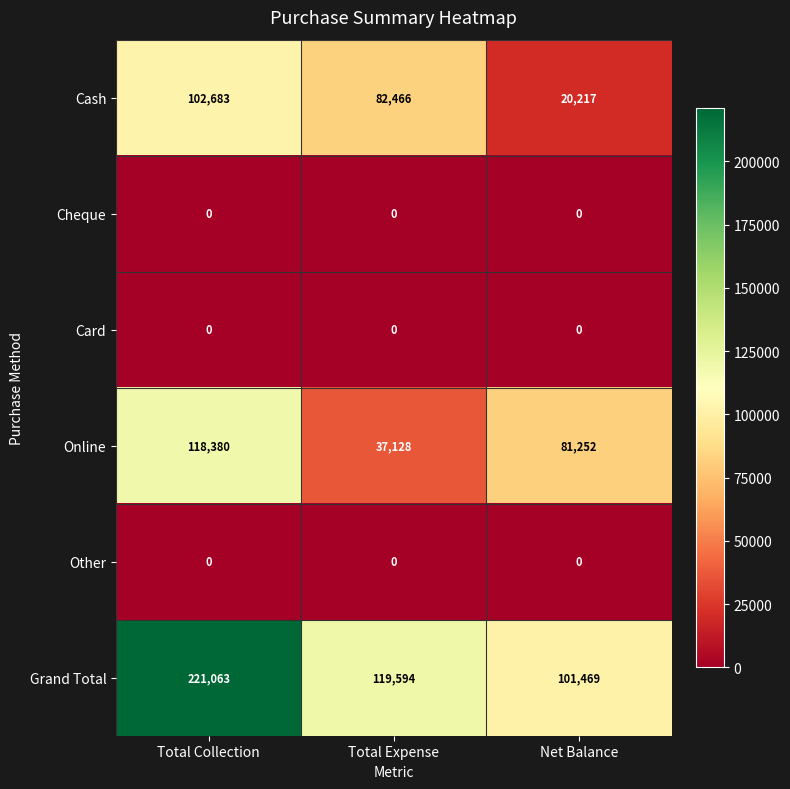

What is the difference between the Grand Total values at Total Collection and Net Balance?

119594